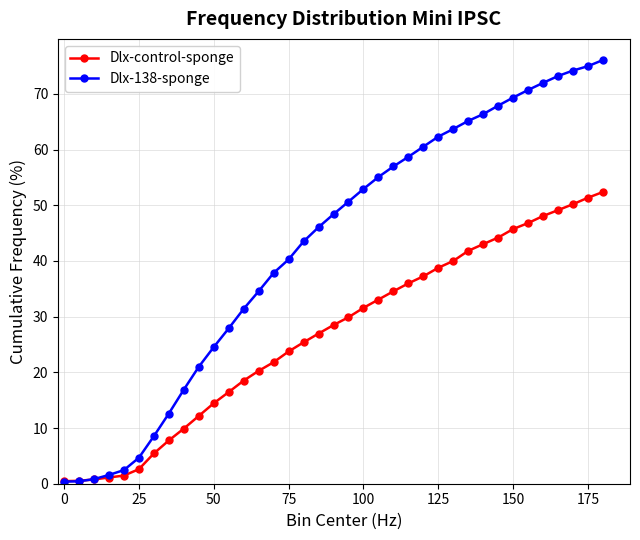

Rank the series by their average value, from lowest to highest.

Dlx-control-sponge, Dlx-138-sponge